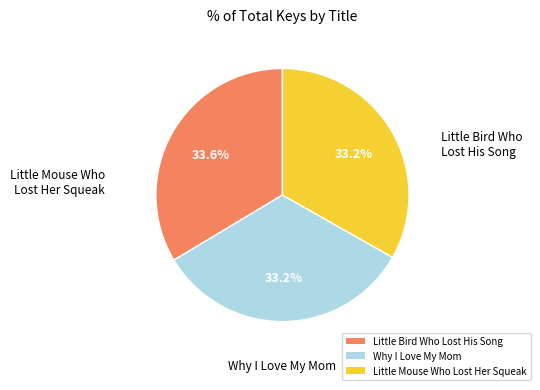

What is the total percentage of Little Bird Who Lost His Song and Why I Love My Mom?

66.8%